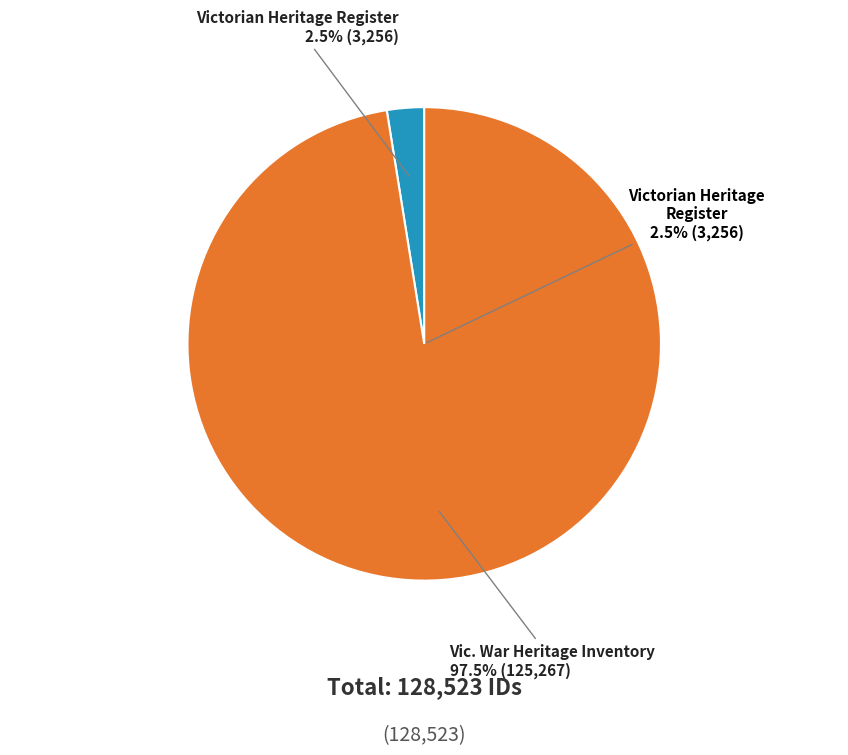

Do Vic. War Heritage Inventory and Victorian Heritage Register together represent more than half of the pie?

Yes